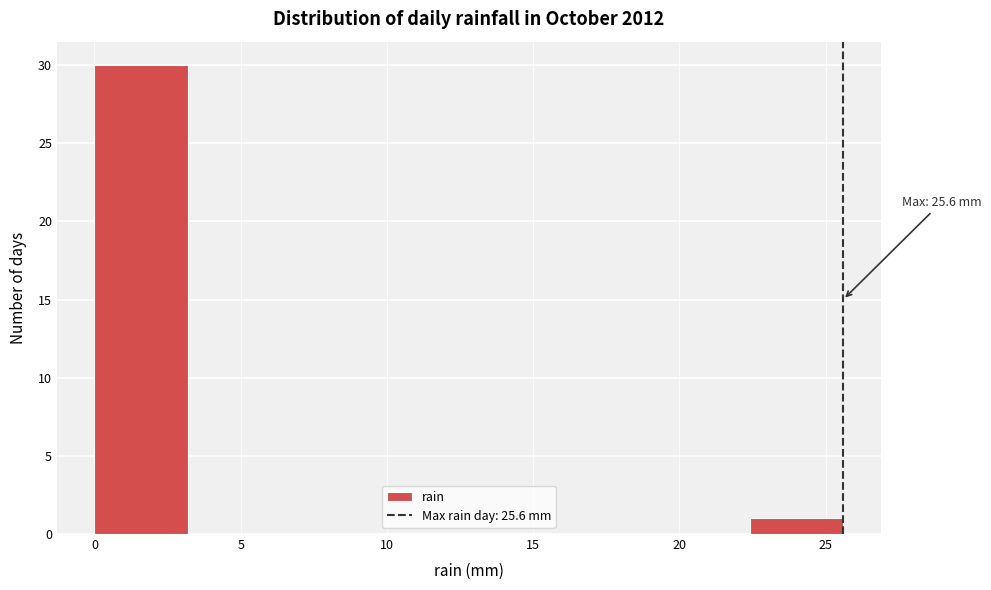

Which range on the x-axis has the tallest bar?

0.0 to 3.2